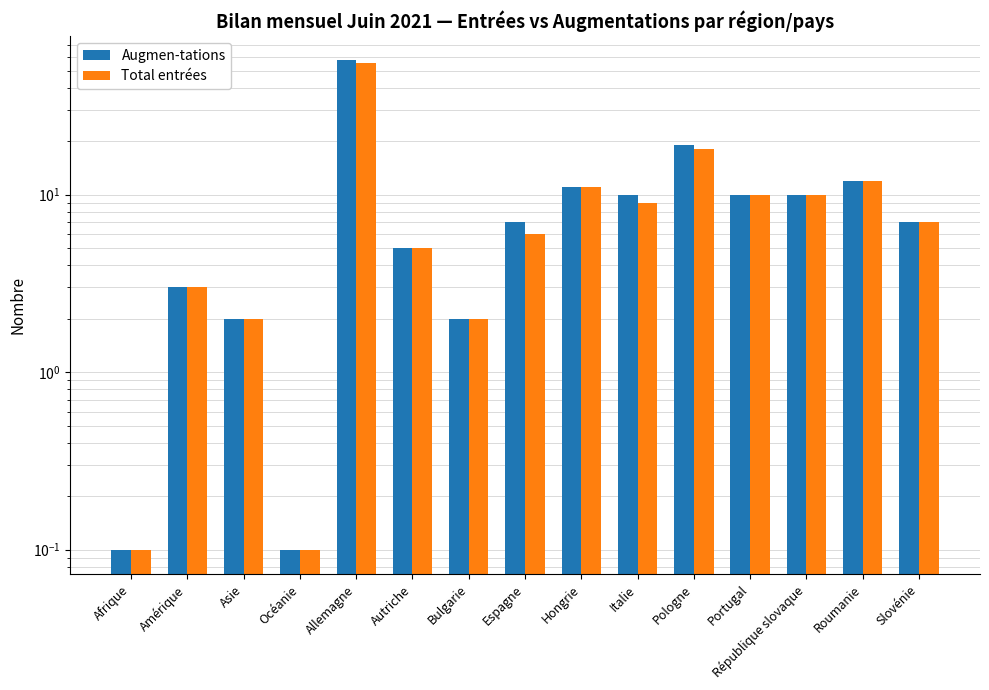

Which category has the lowest value in the Total entrées series?

Afrique